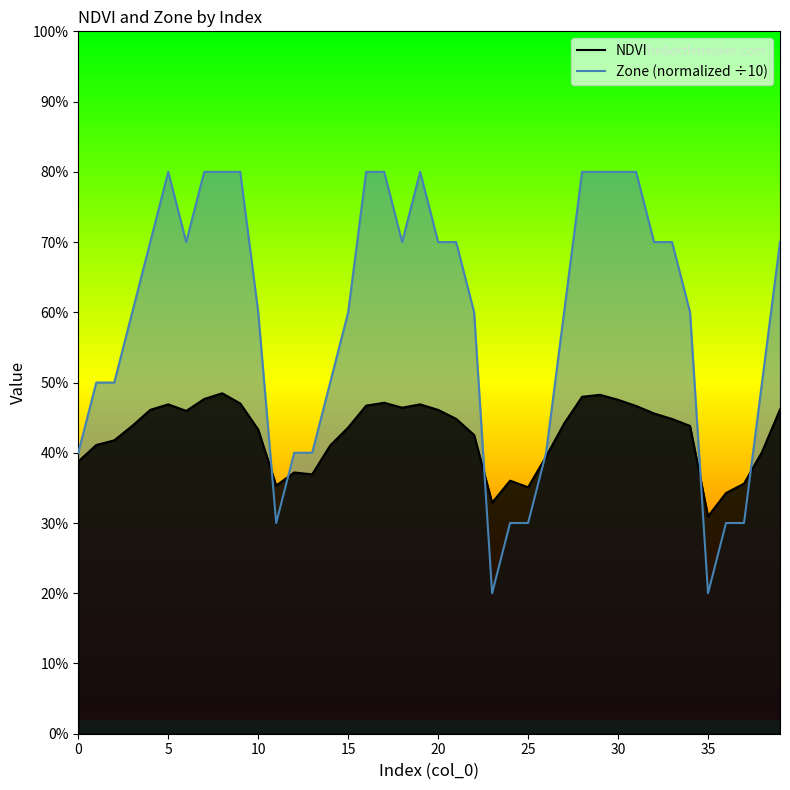

What are all the series names shown in the legend?

NDVI, Zone (normalized ÷10)